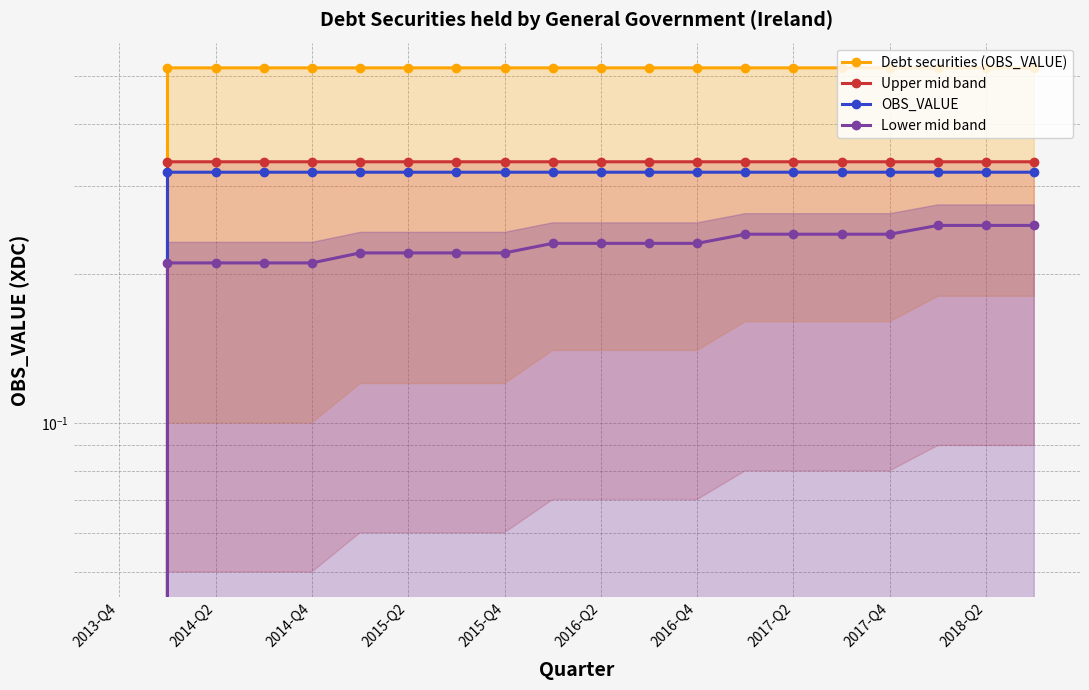

What is the average value of the Upper mid band series?

0.3